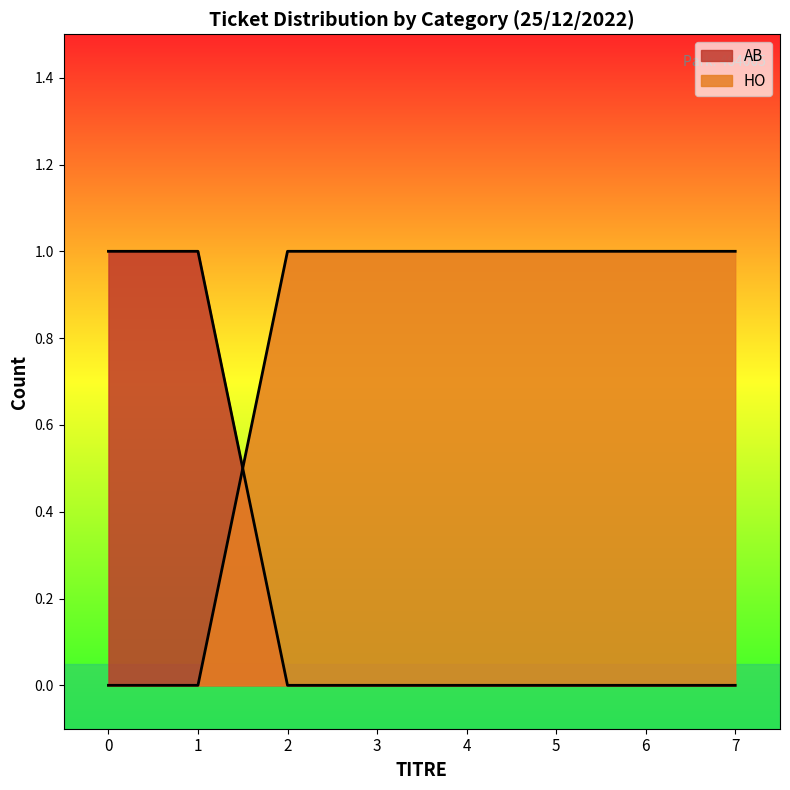

What is the difference between the maximum and minimum values in the AB_count series?

1